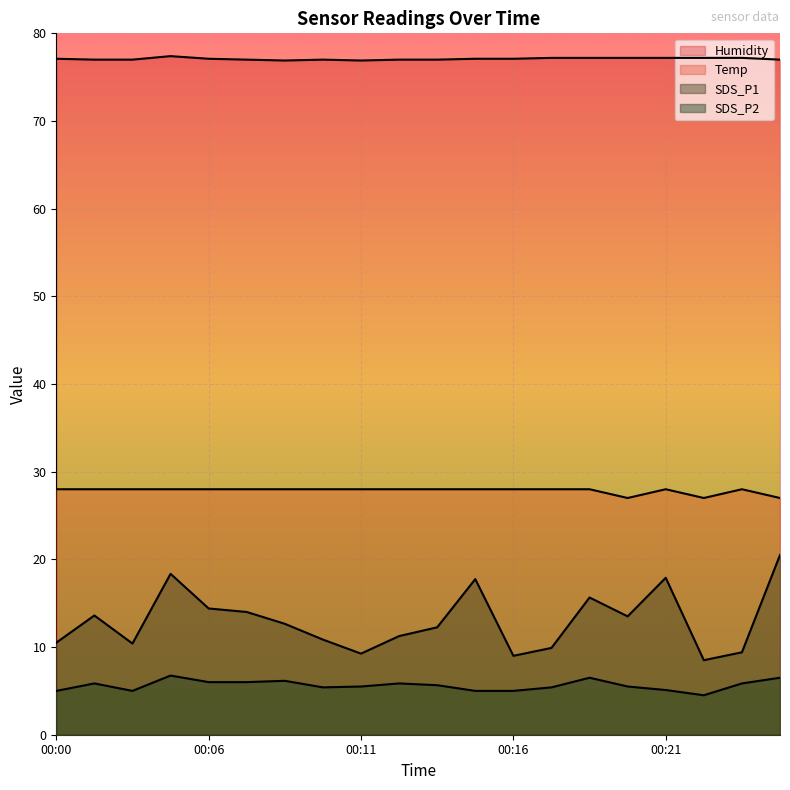

True or false: SDS_P2 has a value of 2.3 at 00:21.

False